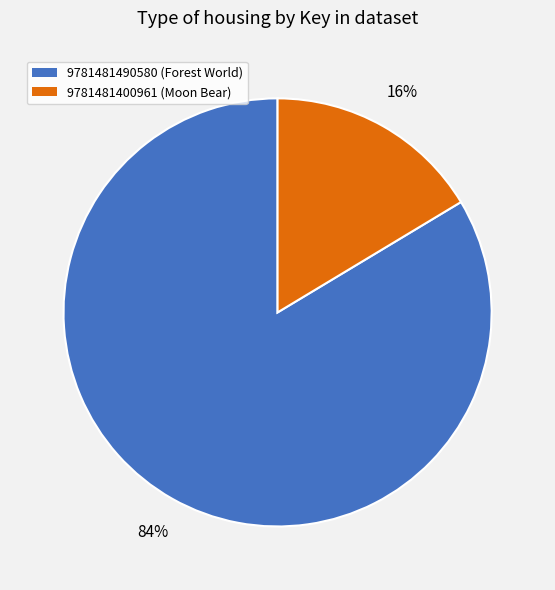

Is the sum of 9781481490580 (Forest World) and 9781481400961 (Moon Bear) greater than half?

Yes